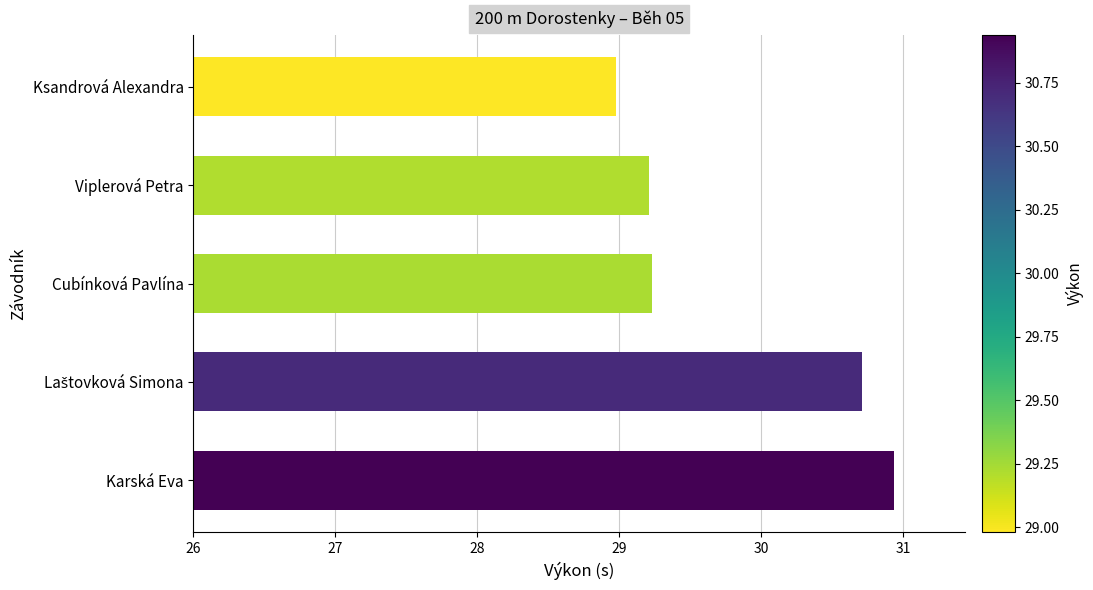

What is the ratio of the value at Ksandrová Alexandra to the value at Cubínková Pavlína?

1.0